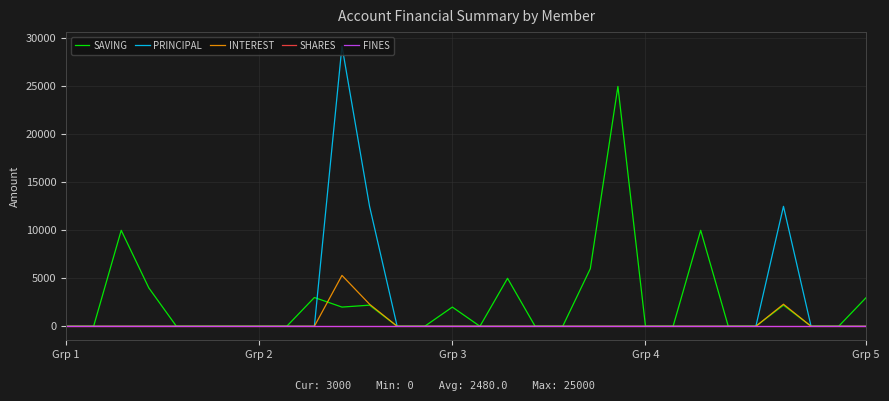

What is the difference between the maximum and minimum values in the PRINCIPAL series?

29200